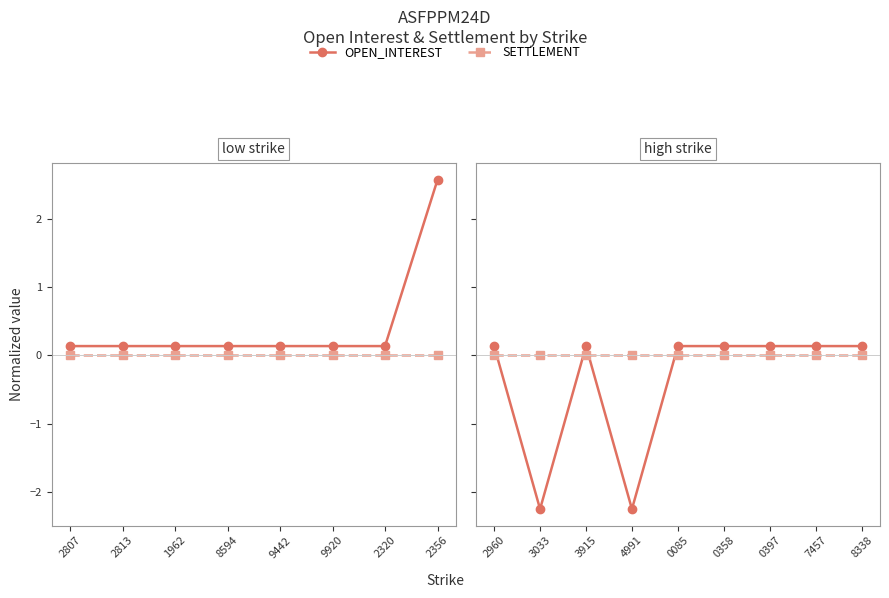

How many negative values does the OPEN_INTEREST series have?

2